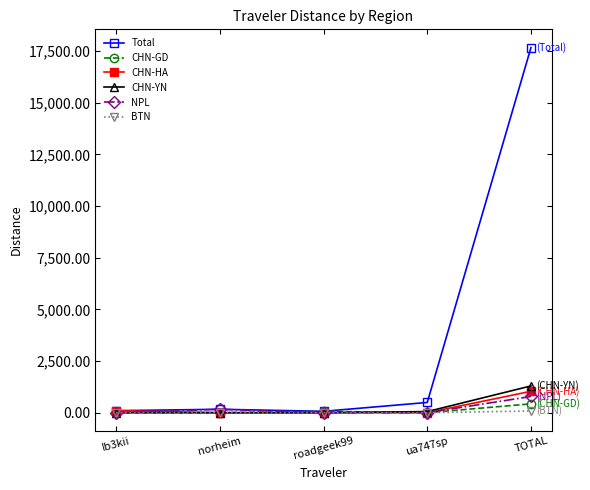

Is the value of NPL at Ib3kii greater than the value of Total at TOTAL?

No